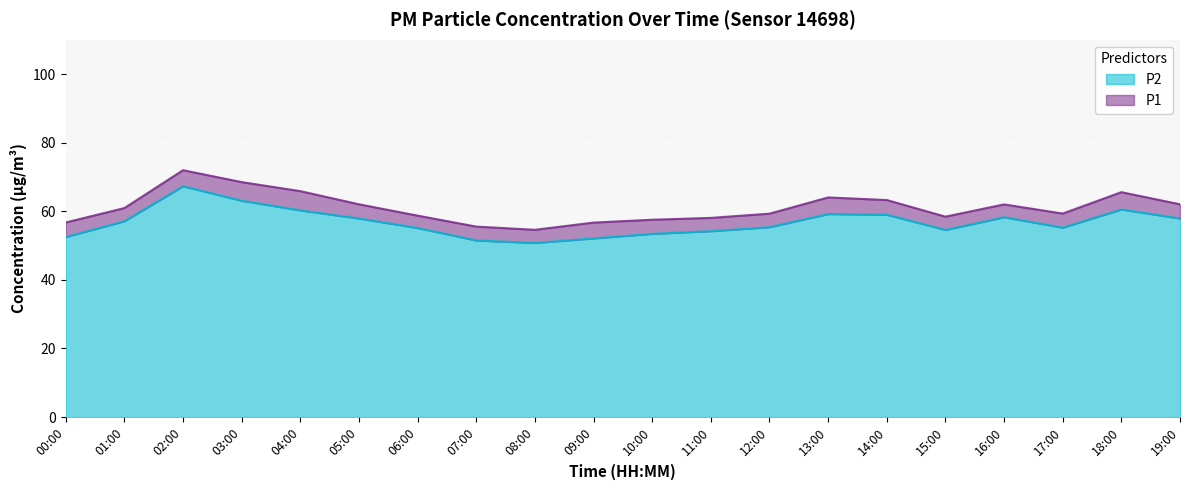

What are all the series names shown in the legend?

P2, P1